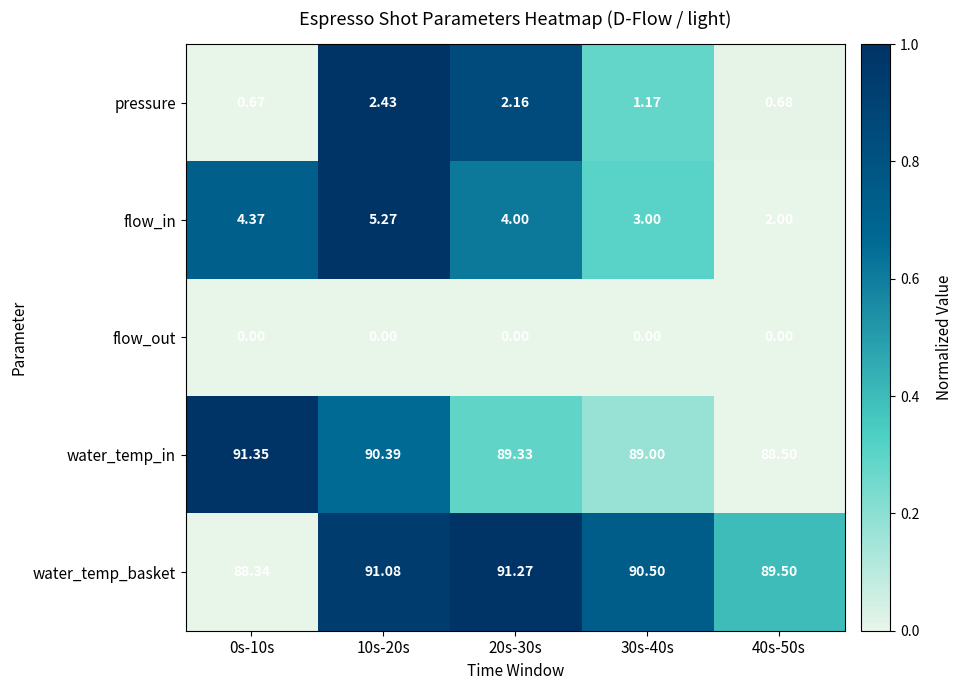

What is the spread (max minus min) of values at 10s-20s?

91.1